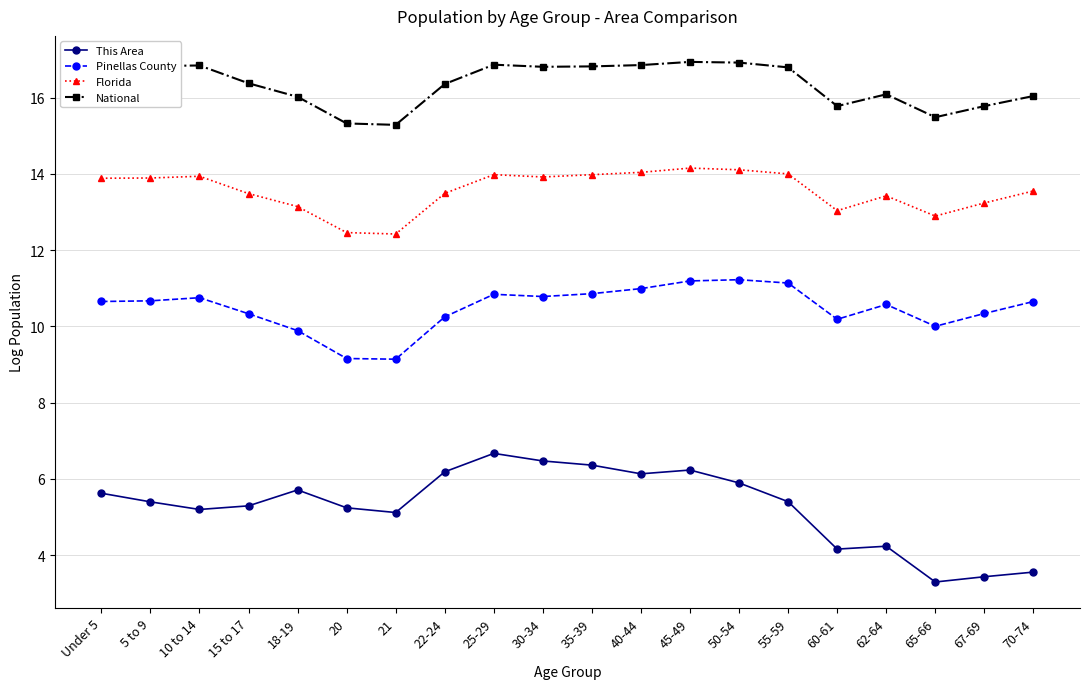

What is the minimum value for Pinellas County?

9.1